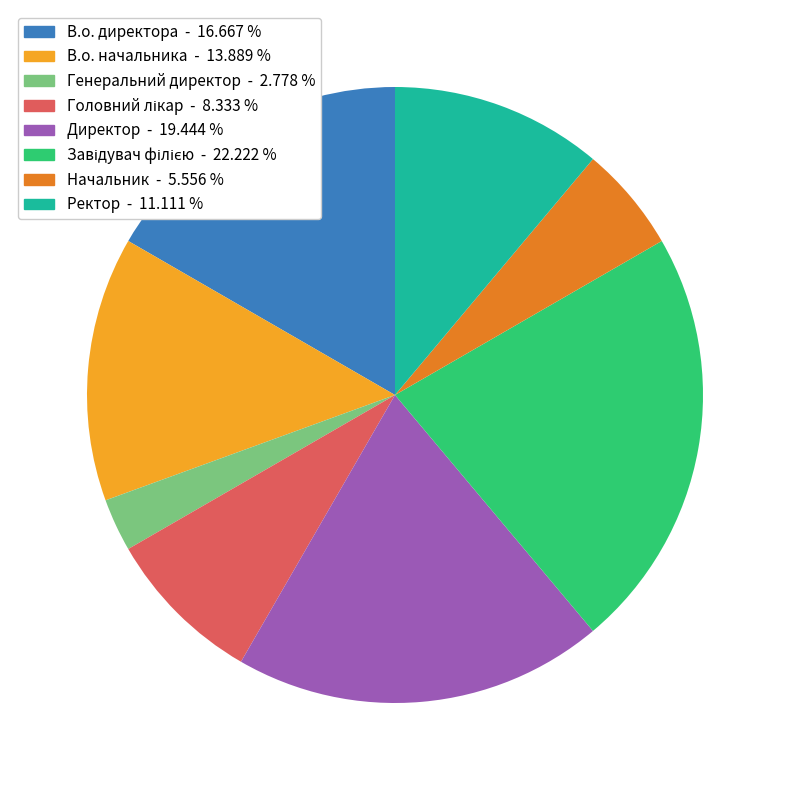

Which slice is the smallest?

Генеральний директор